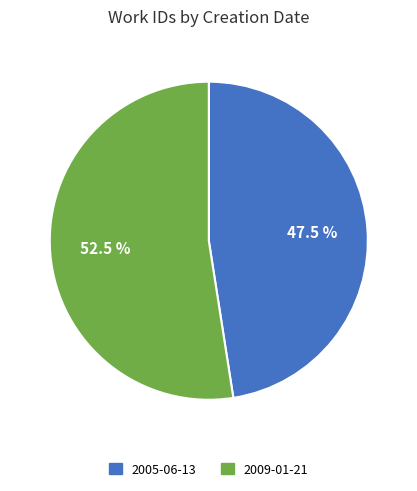

How many segments does this pie chart have?

2